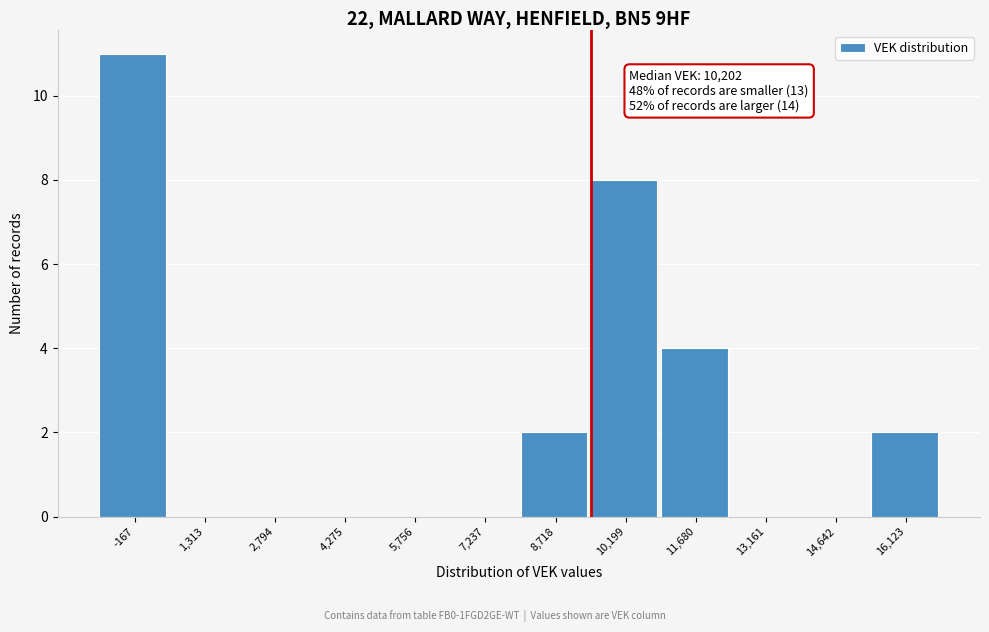

Reading left to right, list all the values displayed in this chart.

-167=11	1,313=0	2,794=0	4,275=0	5,756=0	7,237=0	8,718=2	10,199=8	11,680=4	13,161=0	14,642=0	16,123=2